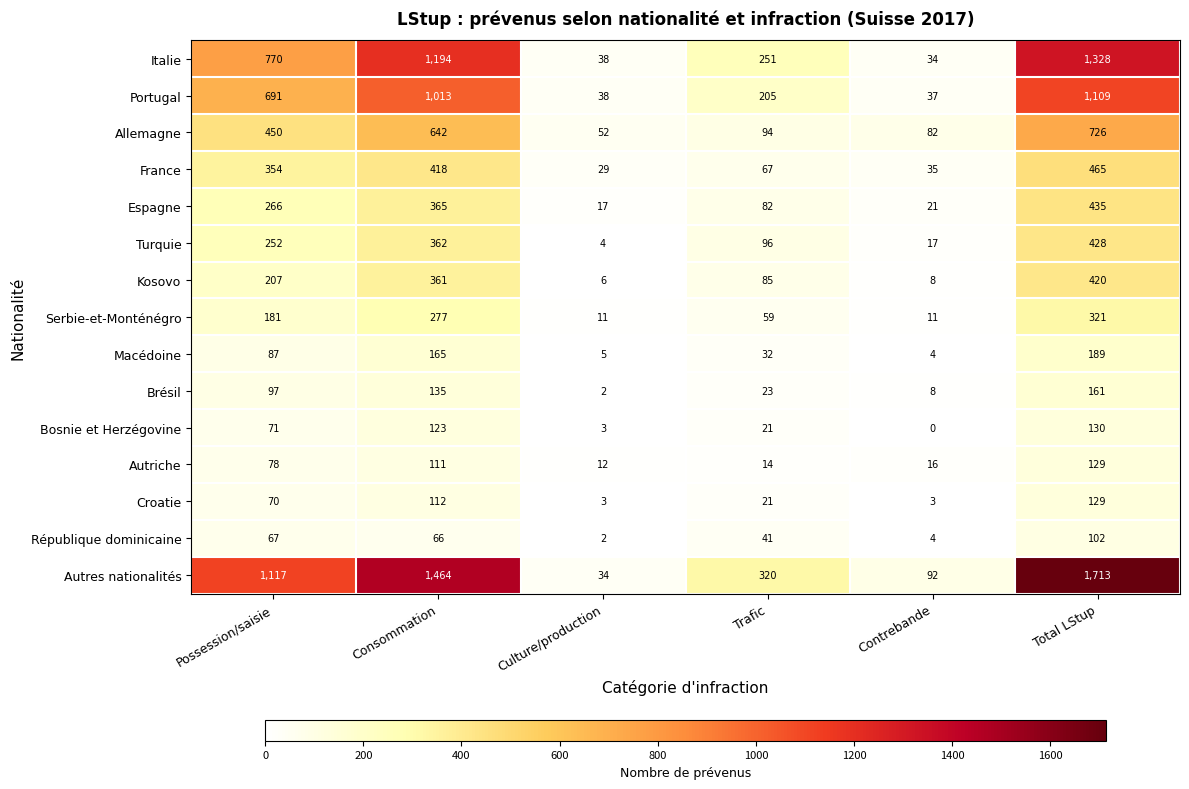

Is it true that Autres nationalités equals 320 at Trafic?

True